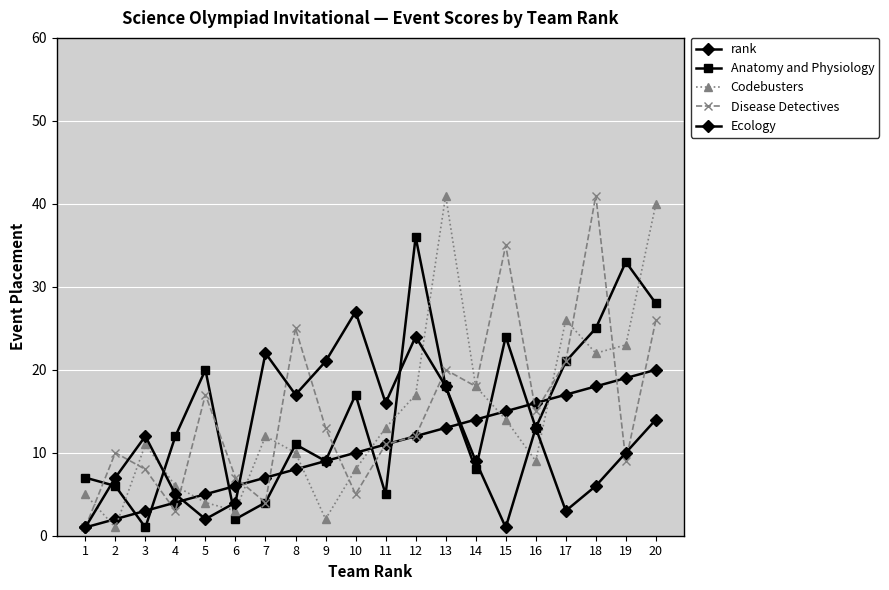

Reading left to right, transcribe all the data shown in this chart.

rank: 1	2	3	4	5	6	7	8	9	10	11	12	13	14	15	16	17	18	19	20
Anatomy and Physiology: 7	6	1	12	20	2	4	11	9	17	5	36	18	8	24	13	21	25	33	28
Codebusters: 5	1	11	6	4	3	12	10	2	8	13	17	41	18	14	9	26	22	23	40
Disease Detectives: 1	10	8	3	17	7	4	25	13	5	11	12	20	18	35	15	21	41	9	26
Ecology: 1	7	12	5	2	4	22	17	21	27	16	24	18	9	1	13	3	6	10	14